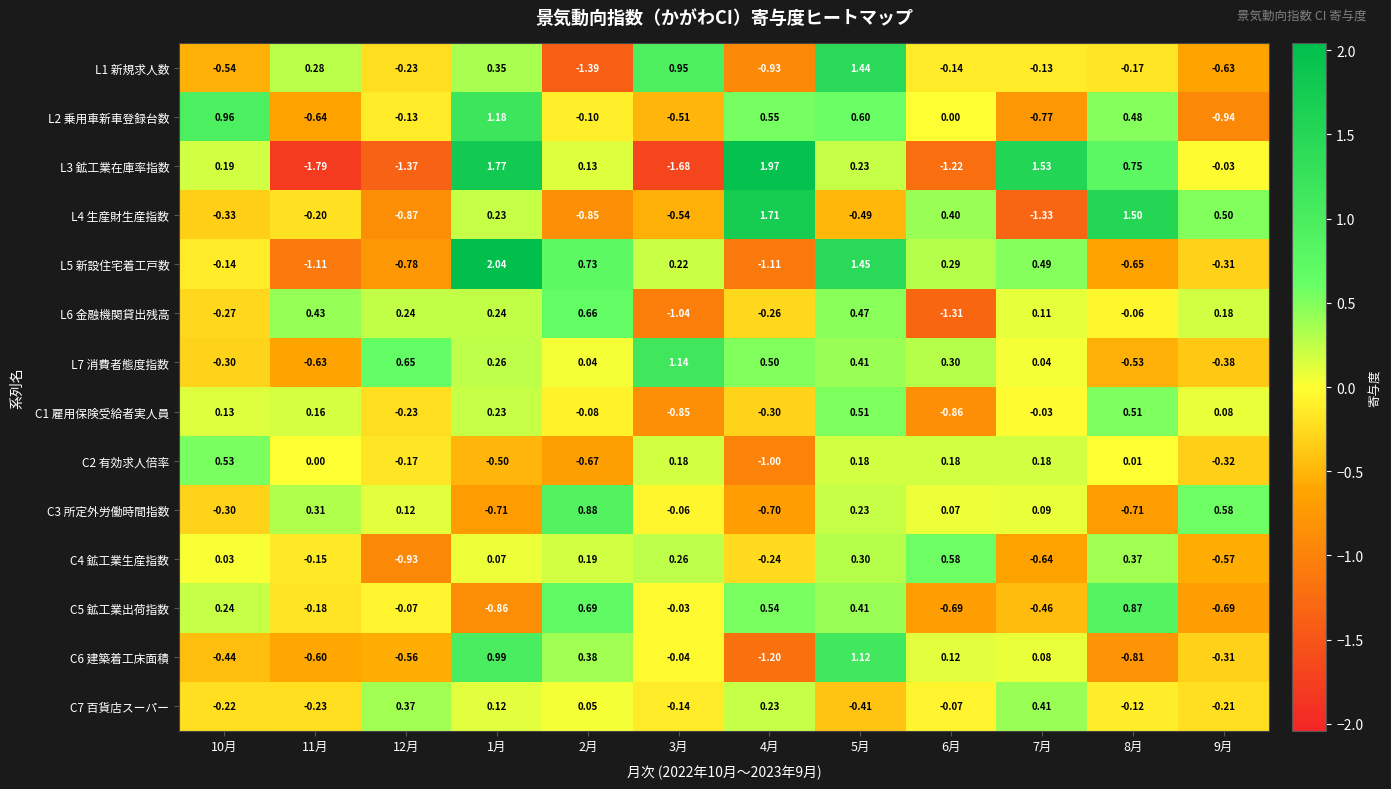

How many distinct data groups are displayed?

14